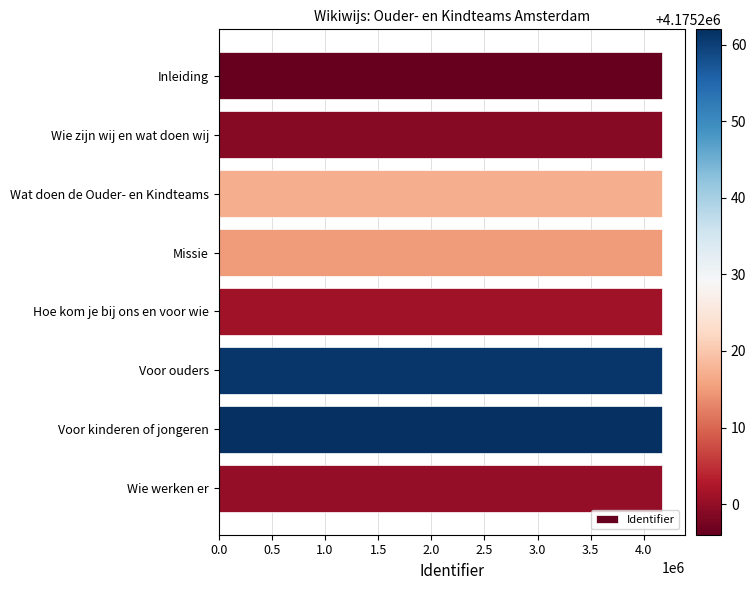

The value at Wie zijn wij en wat doen wij is 2590669. True or false?

False